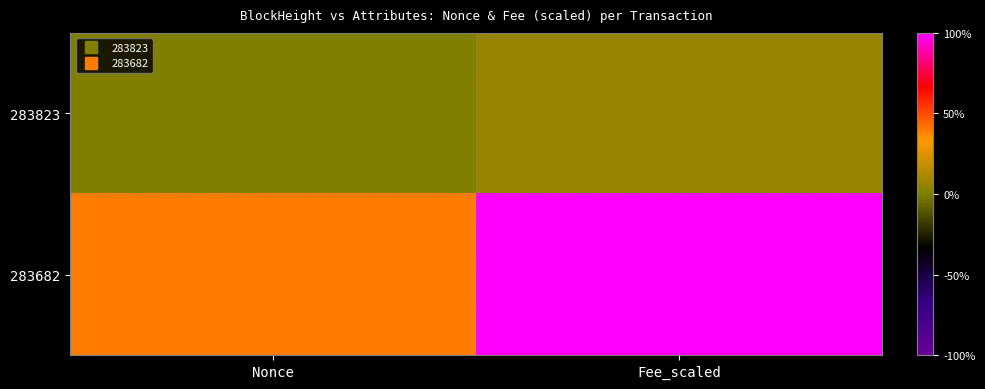

How many data points does each series have?

2